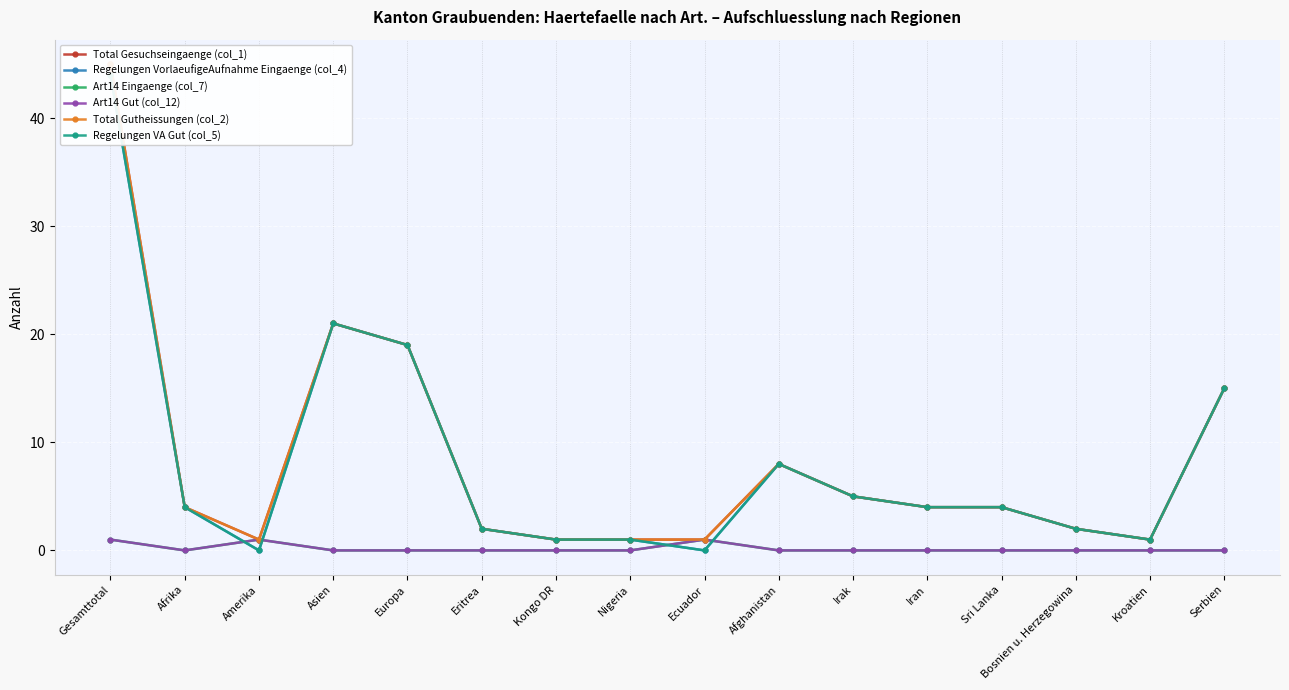

At how many categories does at least one series exceed 40?

1